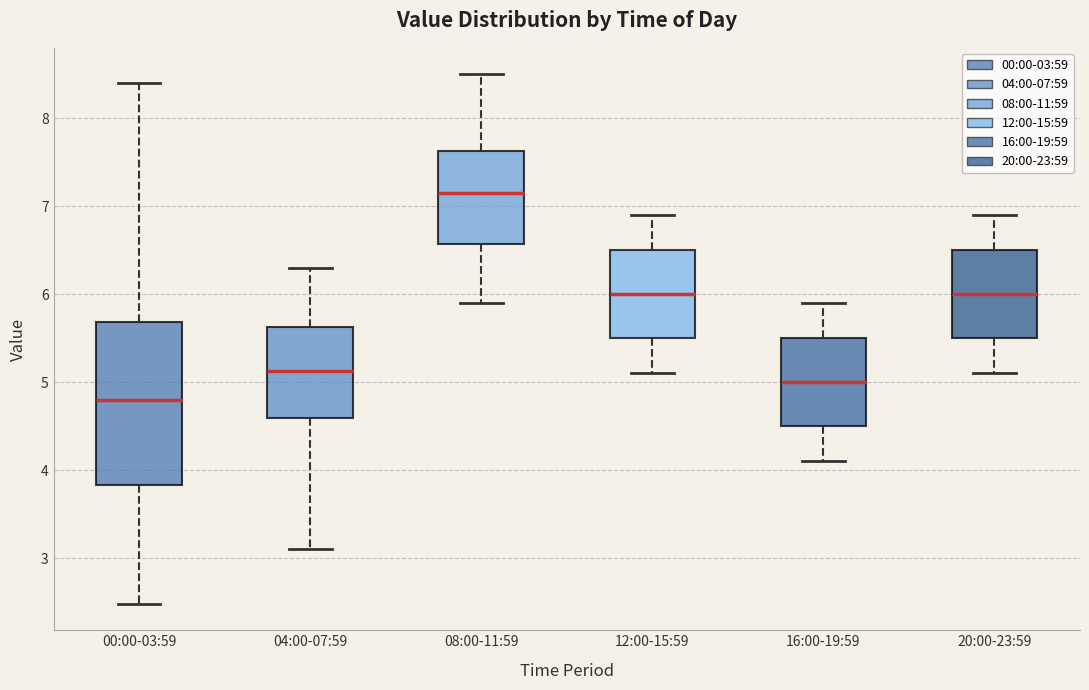

Comparing the boxes themselves (not the whiskers), which one is the tallest?

00:00-03:59